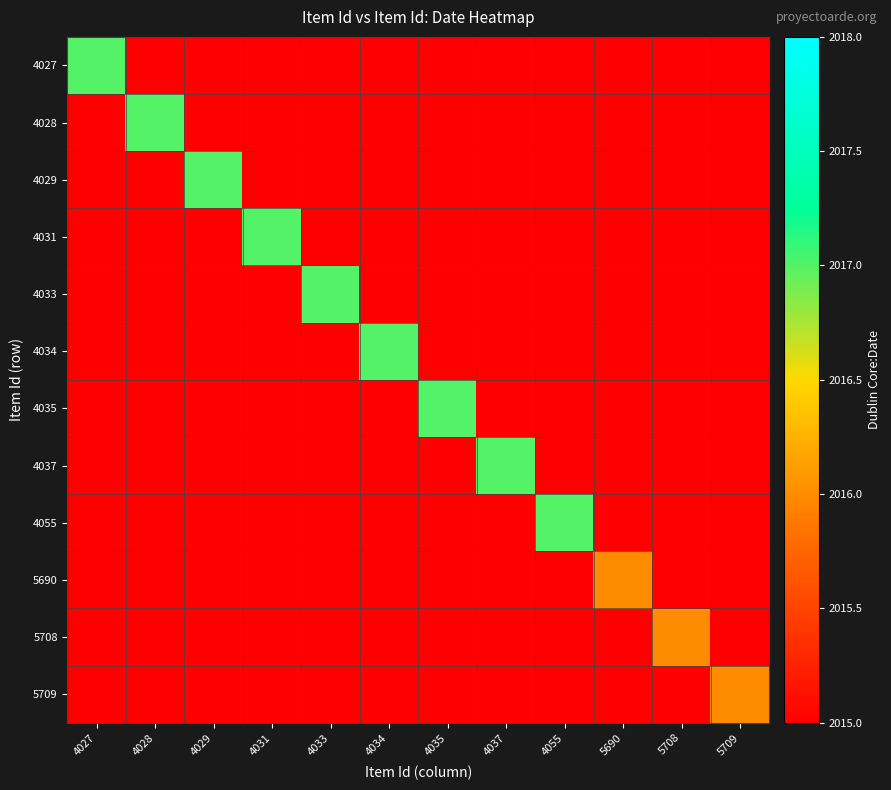

How many values in 5690 are above zero?

1